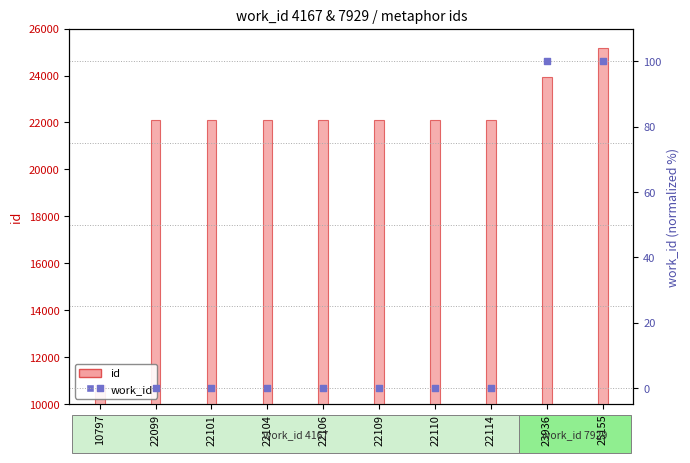

Which series has the largest Y range (max minus min)?

id